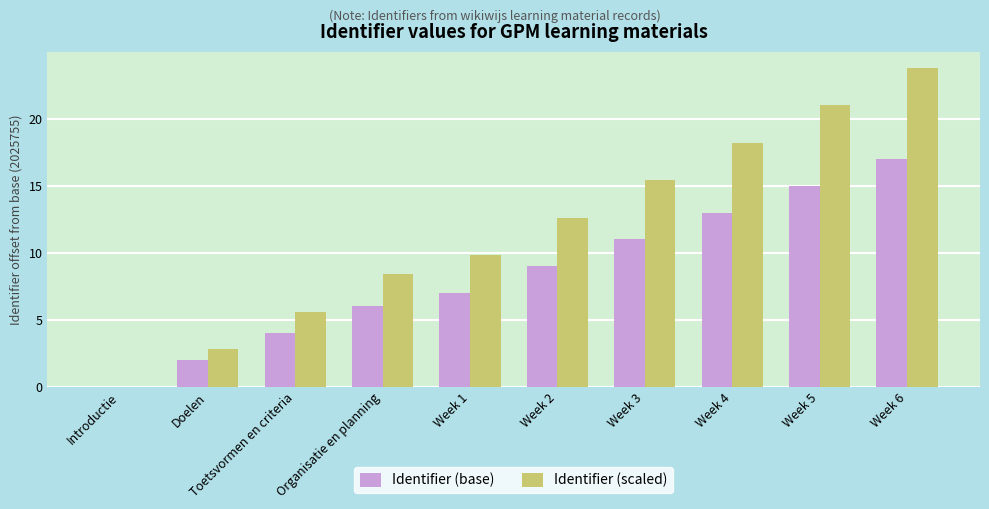

Which category has the highest value across all series?

Week 6